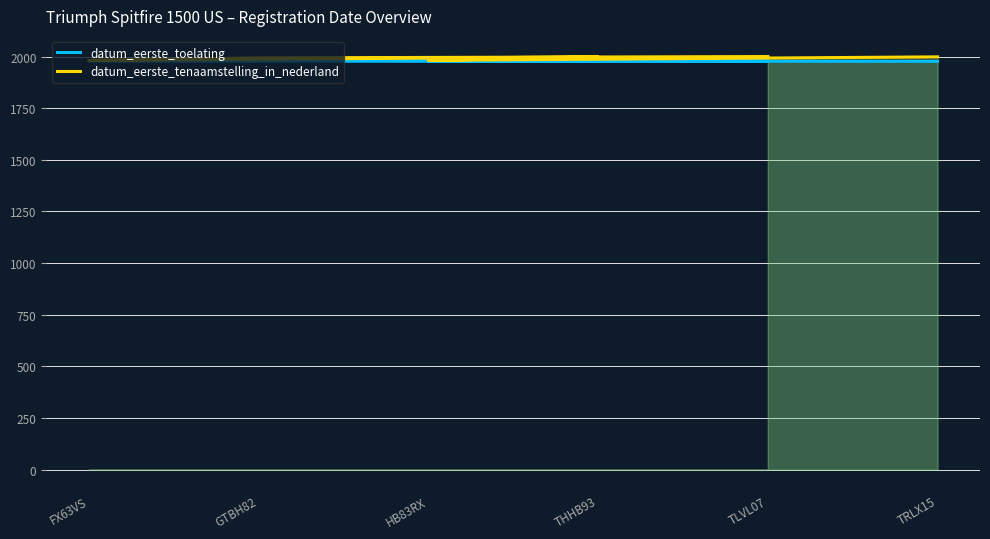

At how many categories does at least one series exceed 1978?

6